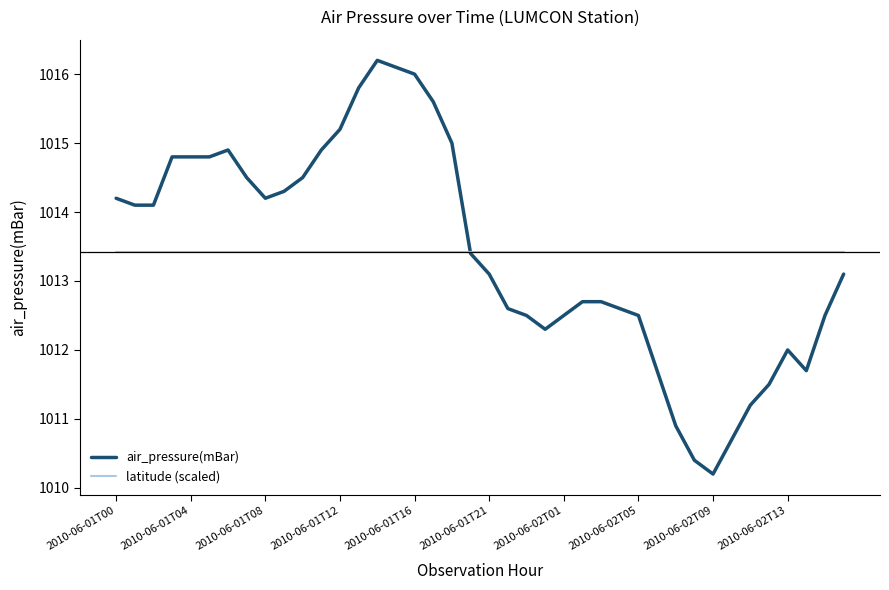

Rank the series by their maximum value, from highest to lowest.

air_pressure(mBar), latitude (scaled)